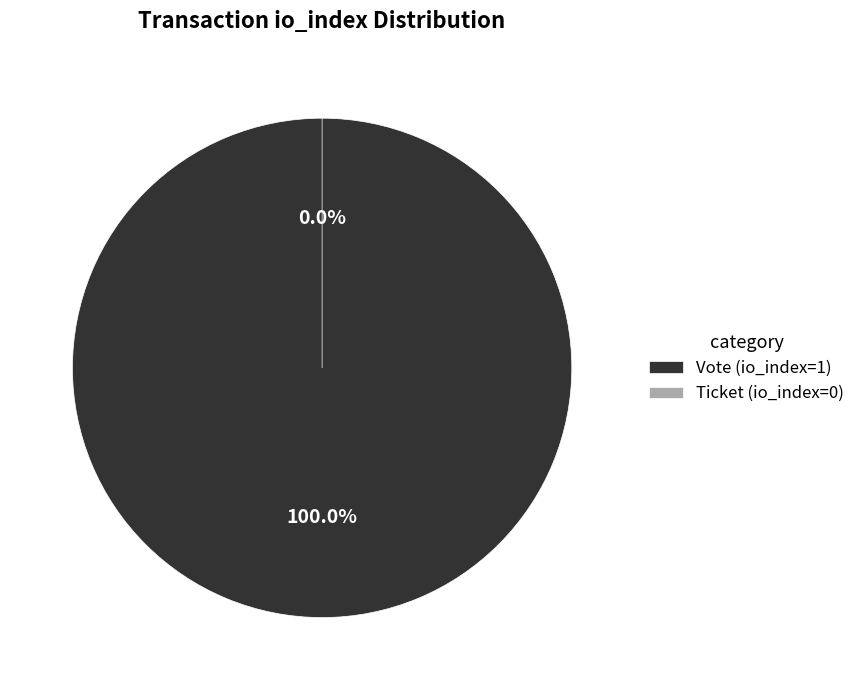

To the nearest percent, what is the combined percentage of Ticket (io_index=0) and Vote (io_index=1)?

100%